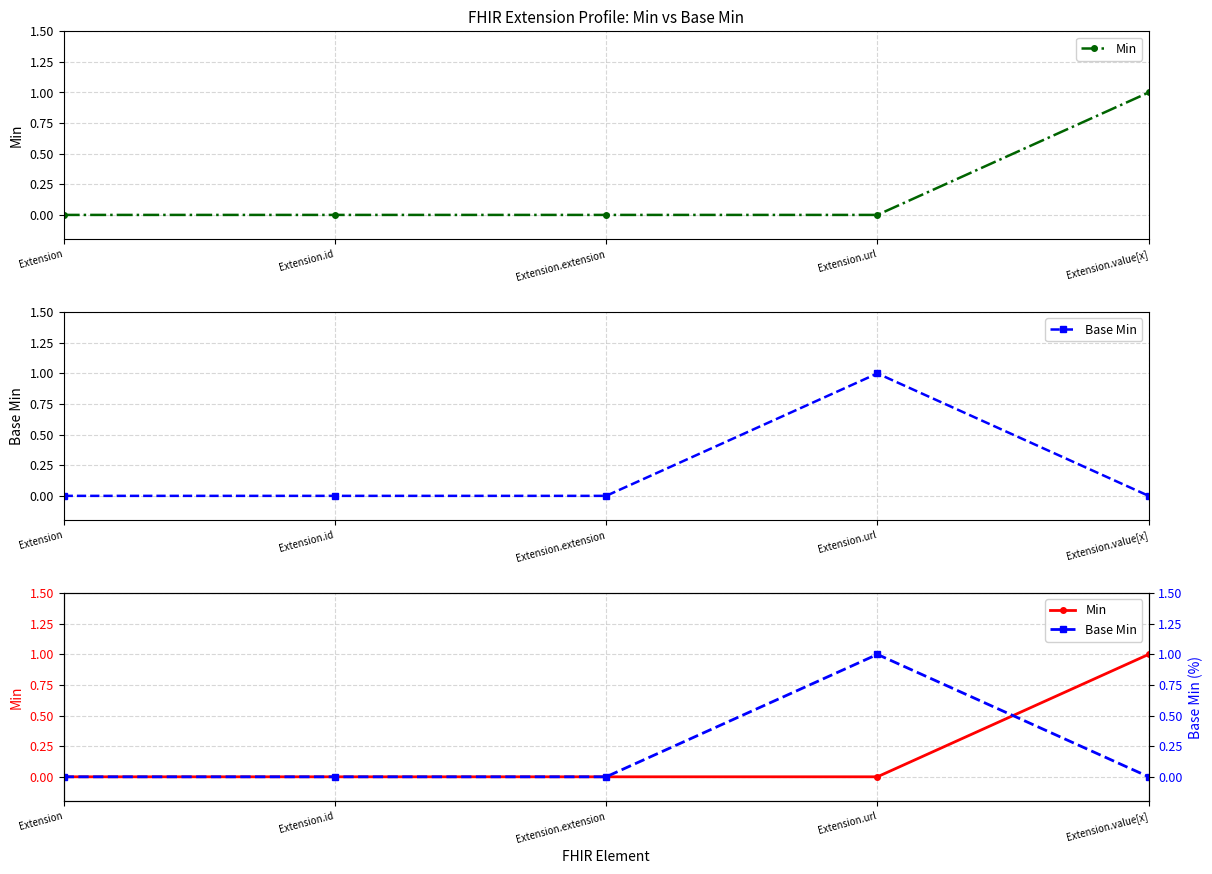

Where do Base Min and Min first cross each other?

Extension.url and Extension.value[x]